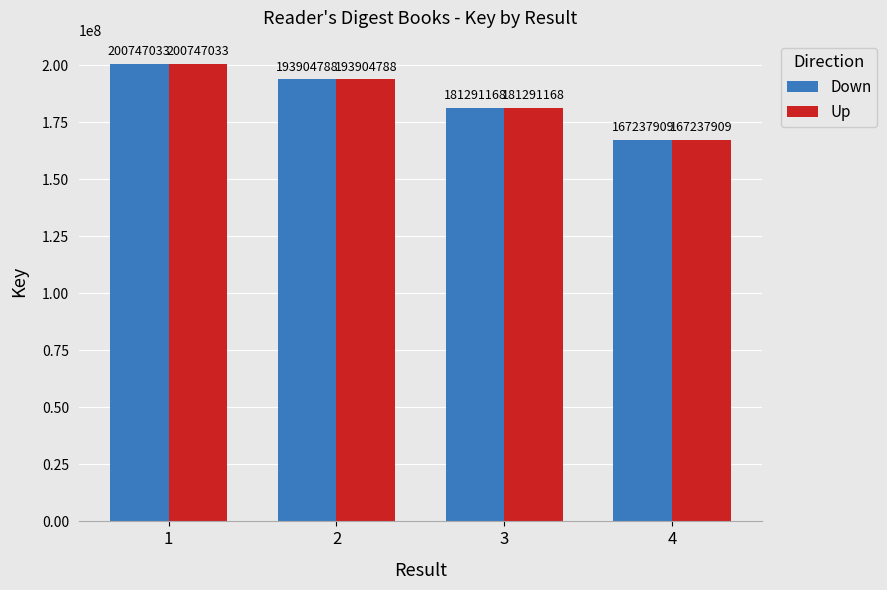

The value of Down at 4 is 167237909. True or false?

True